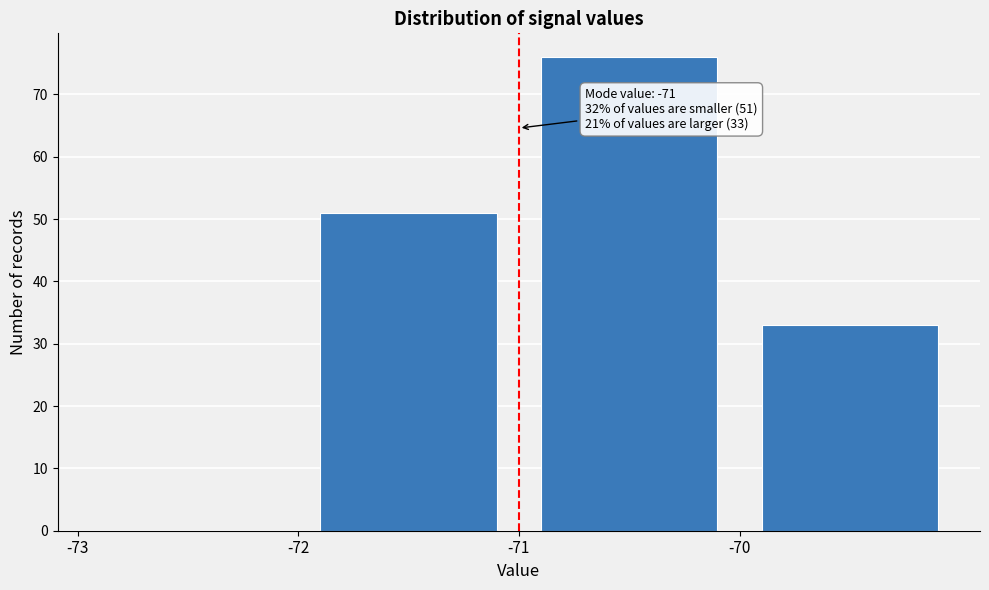

Which range on the x-axis has the tallest bar?

-71 to -70